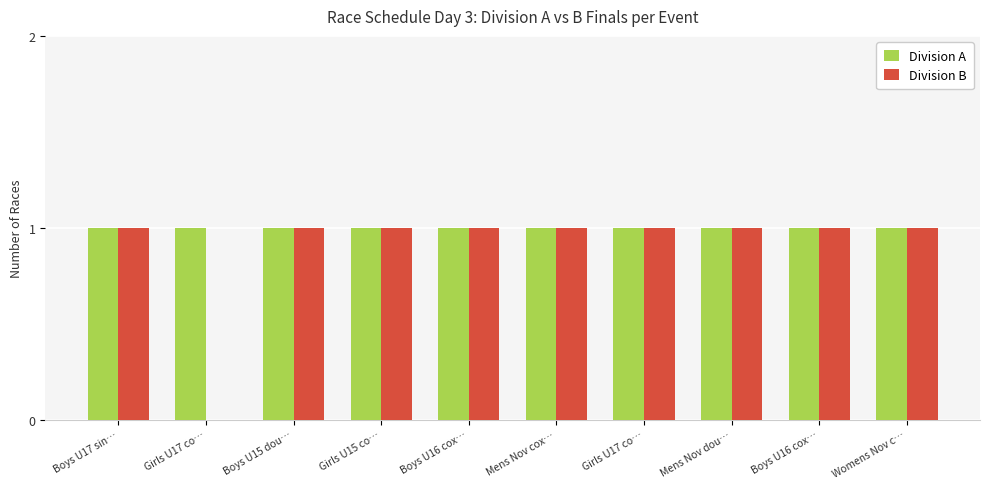

Are the bars horizontal?

No